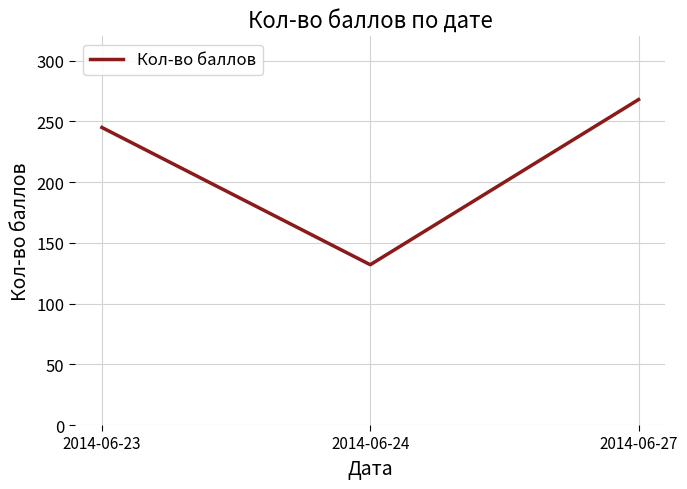

Count the number of data series in this chart.

1